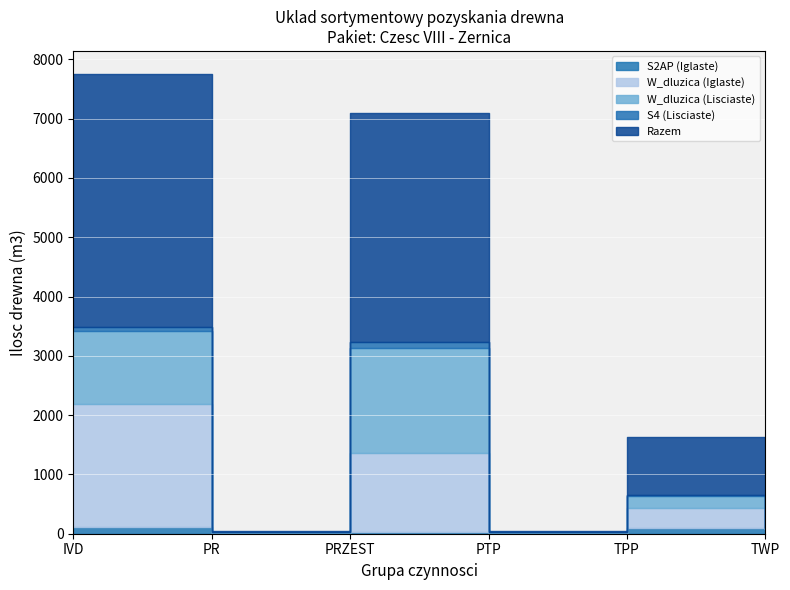

At which category is the sum across all series the highest?

IVD